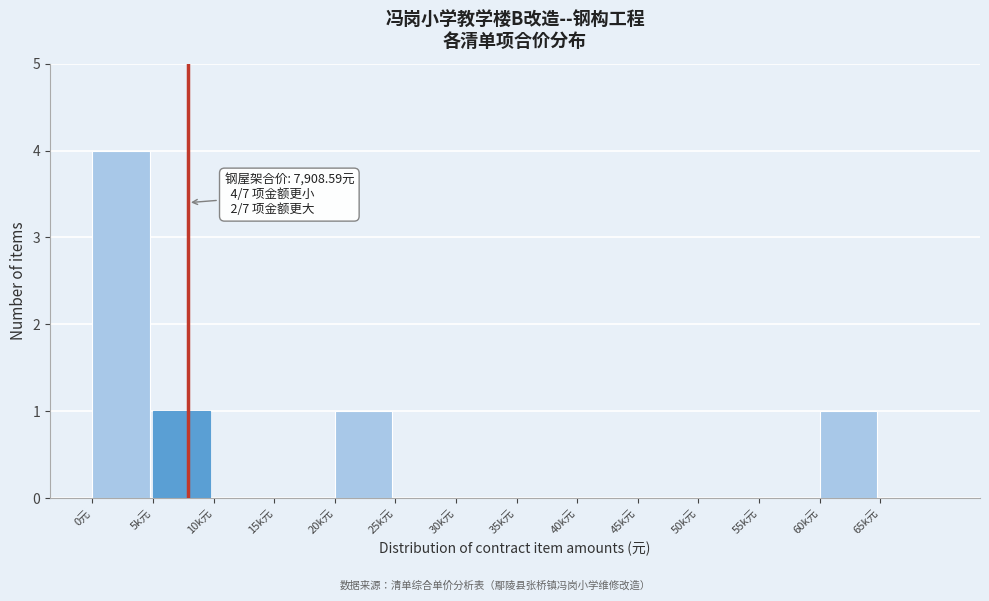

Reading right to left, extract all data points from this chart.

65k元=0	60k元=1	55k元=0	50k元=0	45k元=0	40k元=0	35k元=0	30k元=0	25k元=0	20k元=1	15k元=0	10k元=0	5k元=1	0元=4